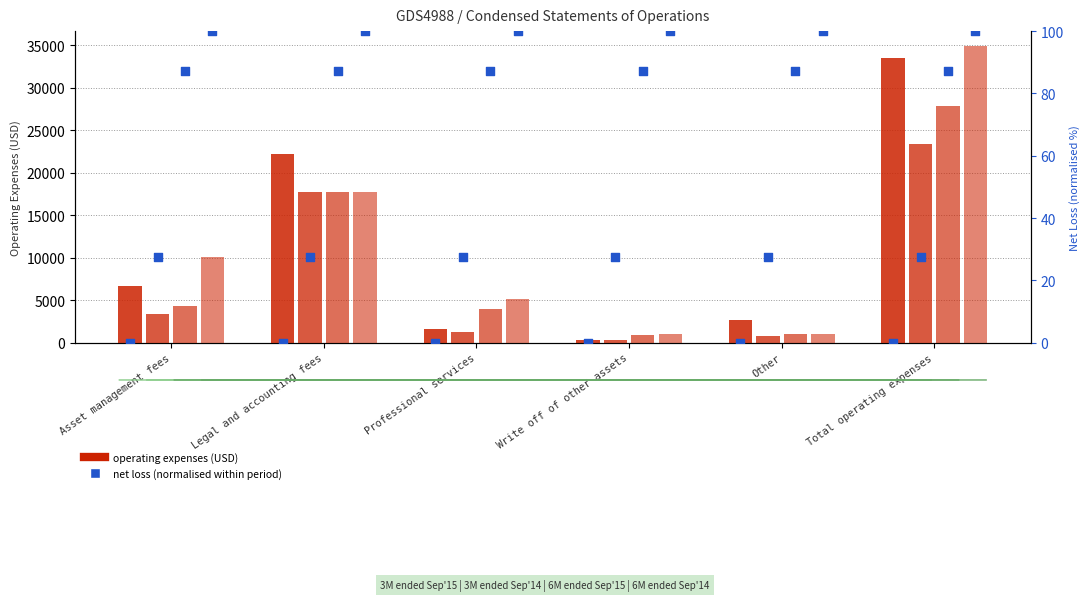

Is the value of 6M 2015 at Other greater than the value of 6M 2014 at Total operating expenses?

No